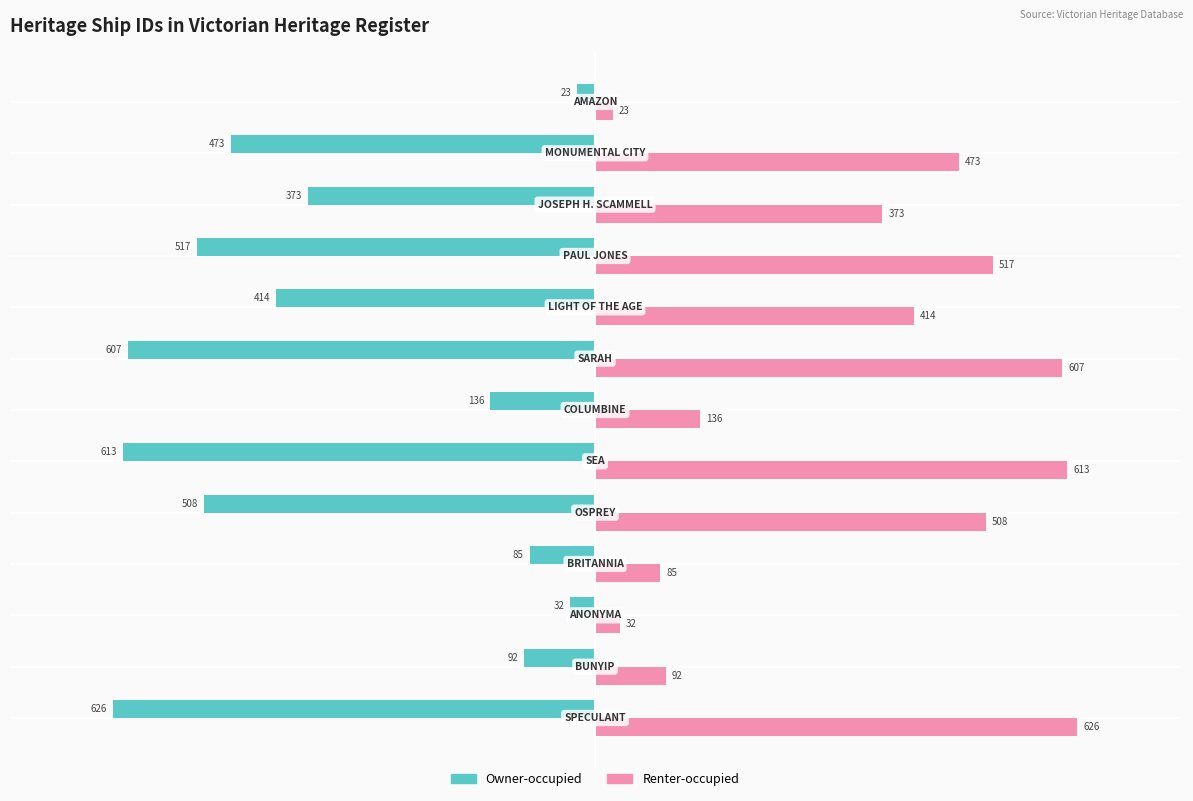

Which series has the largest total across all categories?

Renter-occupied